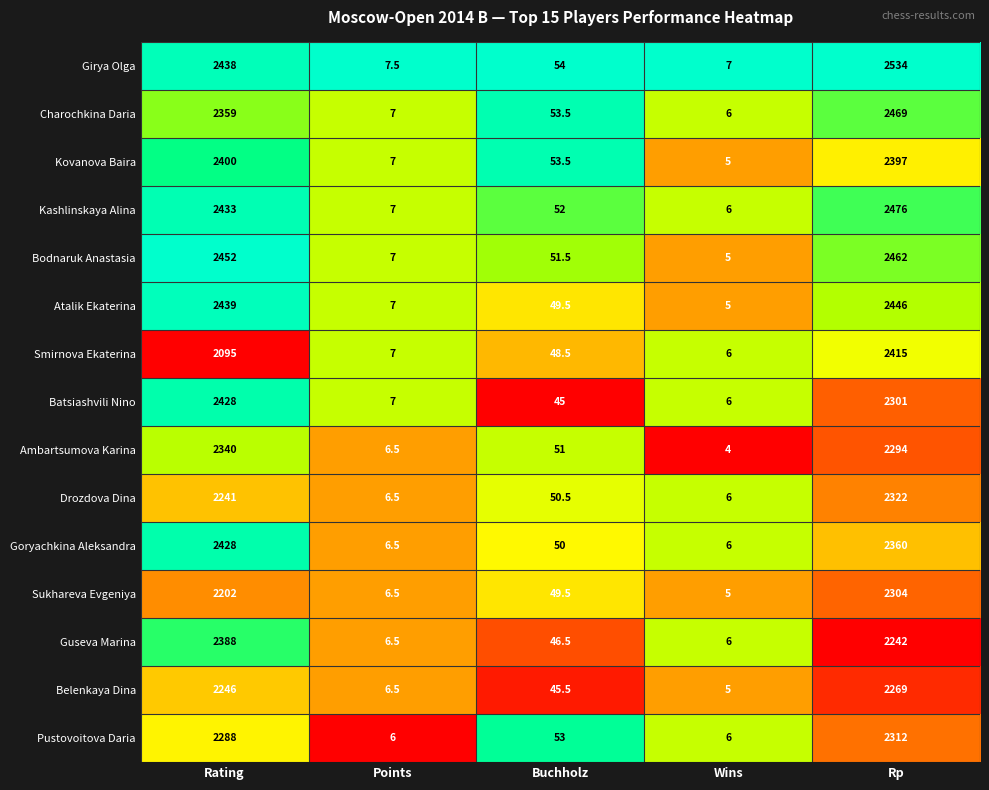

The value of Goryachkina Aleksandra at Wins is 6.0. True or false?

True